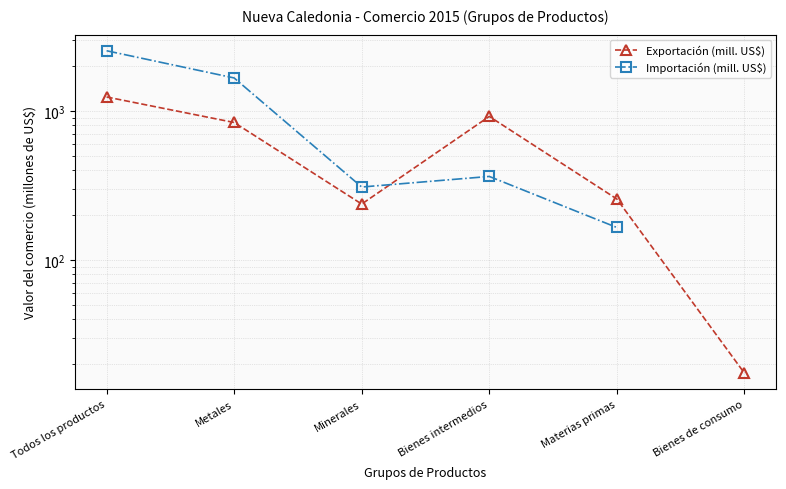

How many interior local peaks does the Importación (mill. US$) series have?

1